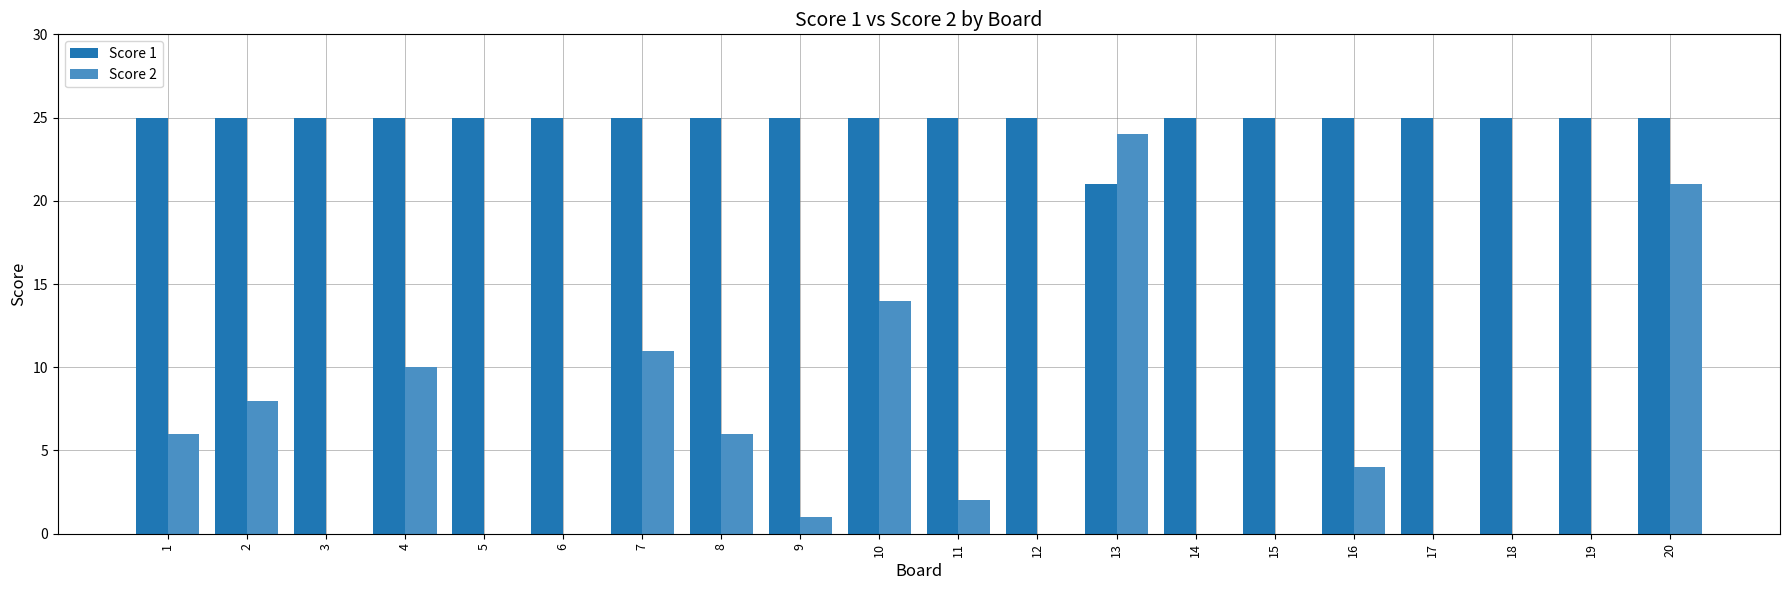

Is the value of Score 1 at 13 greater than the value of Score 2 at 11?

Yes